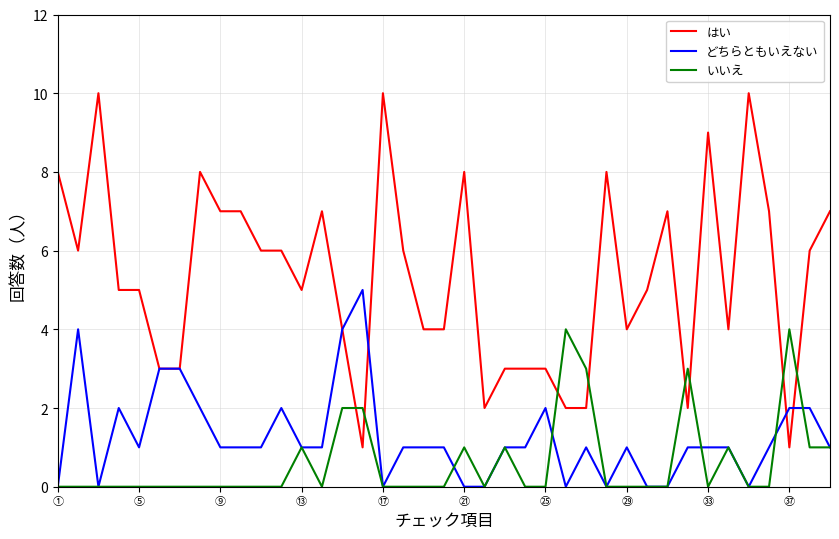

What is the maximum value for はい?

10